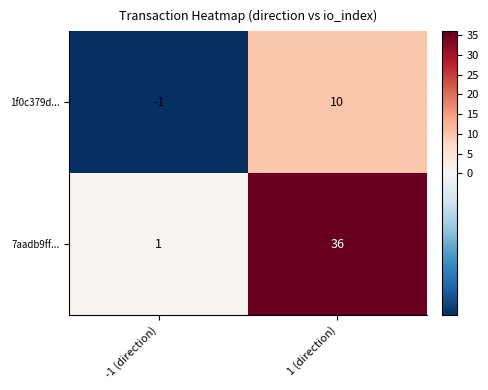

Read the 1f0c379d... value at 1 (direction), to the nearest 5.

10